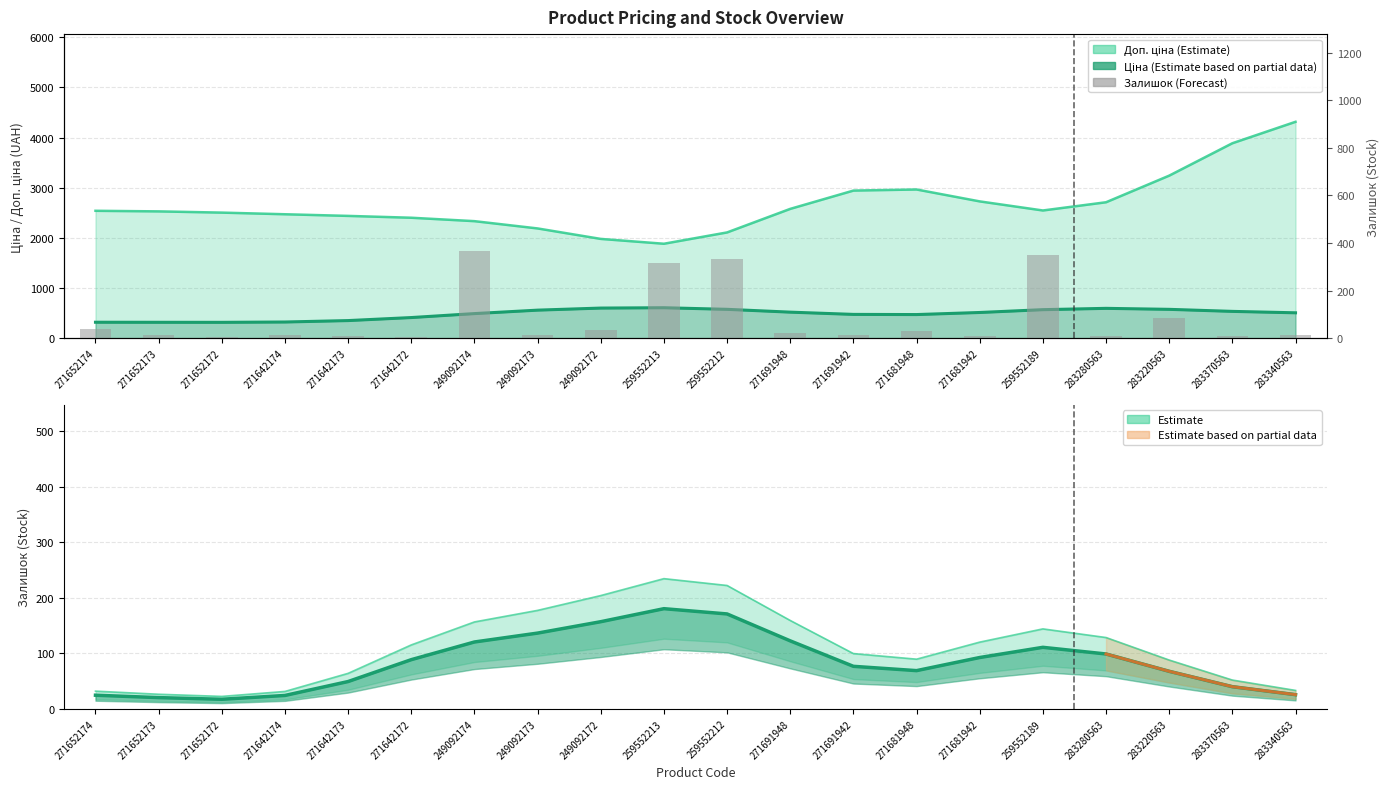

What is the label of the 6th bar from the right?

271681942